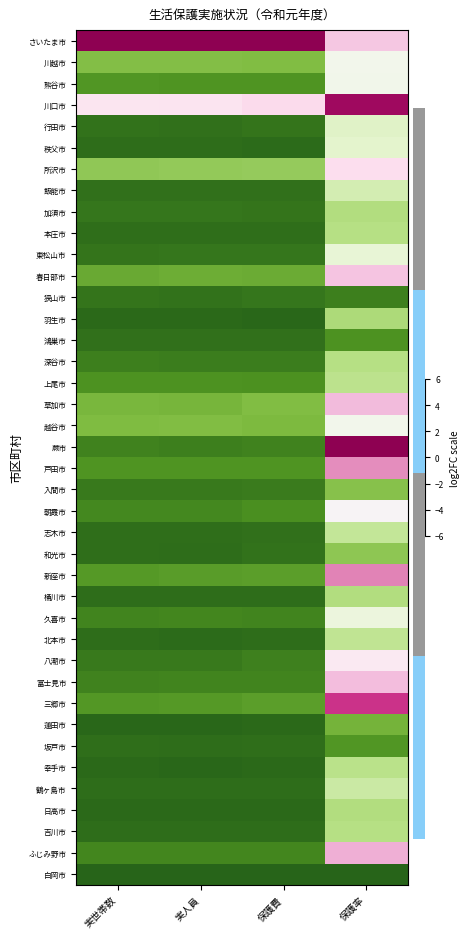

At how many categories does at least one series exceed -1?

4